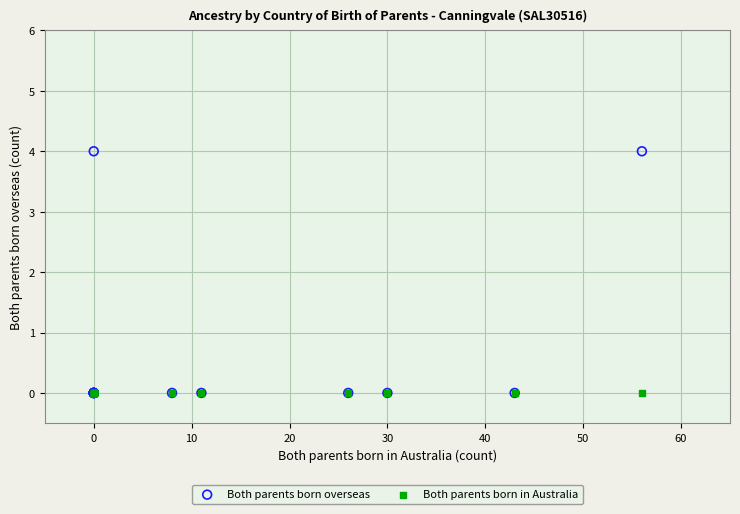

What are all the series names shown in the legend?

Both parents born overseas, Both parents born in Australia